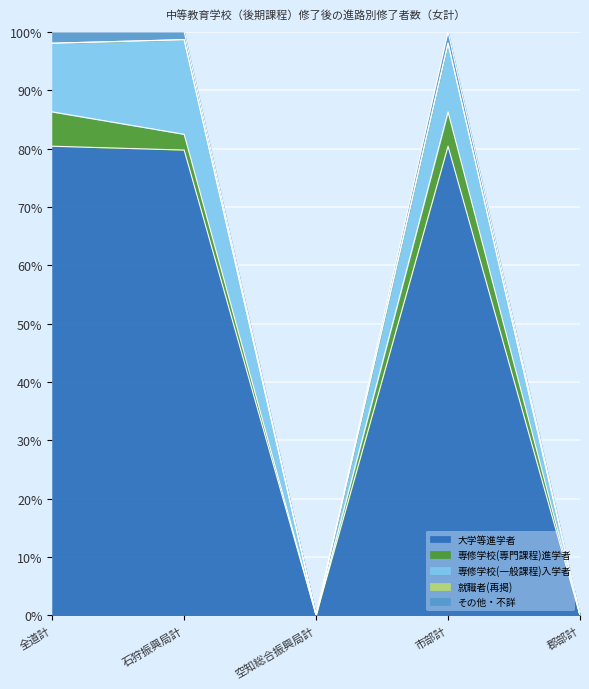

What is the difference between the second highest and minimum values in the 専修学校(専門課程)進学者 series?

6